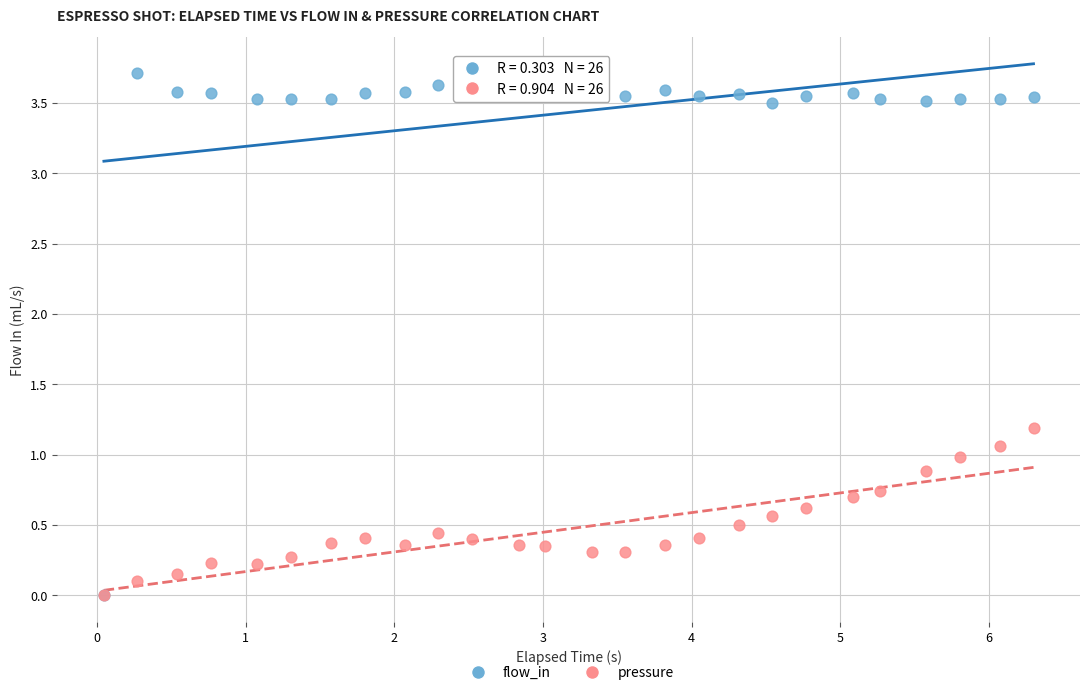

What are all the series names shown in the legend?

flow_in, pressure